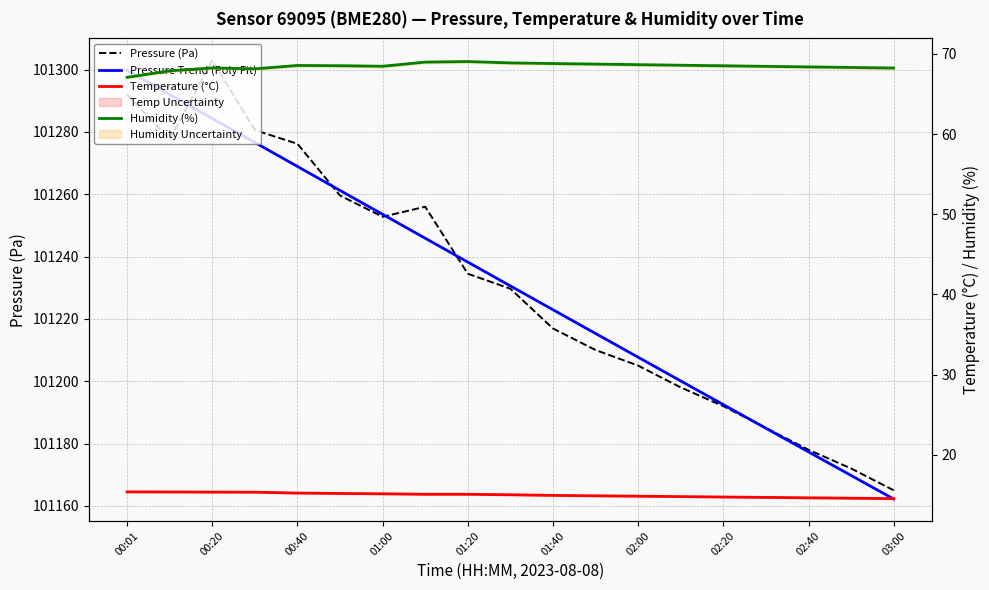

Rank the series by their maximum value, from highest to lowest.

Pressure (Pa), Pressure Trend (Poly Fit), Humidity (%), Temperature (°C)